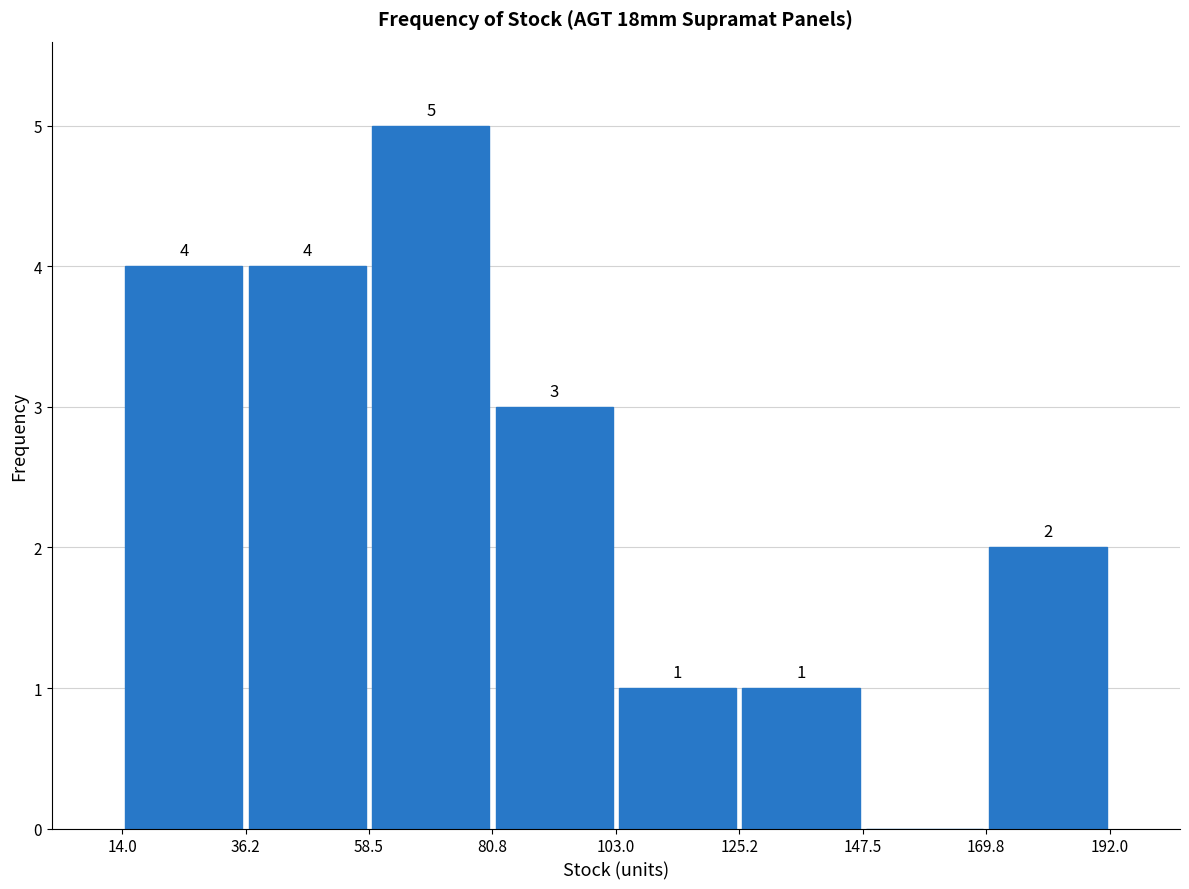

Over which range of the x-axis is the bar tallest?

58.5 to 80.8